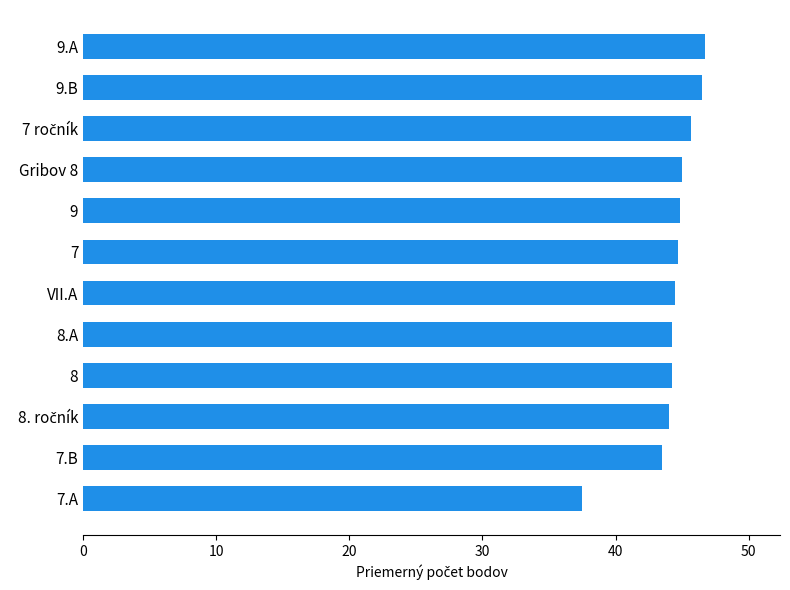

Which category has the lowest value across all series?

7.A